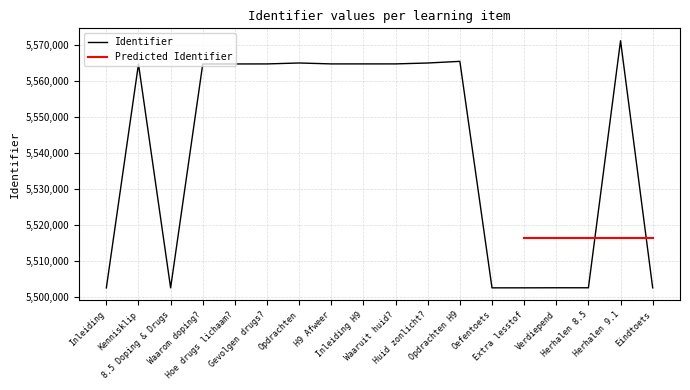

Which has a higher value, 8.5 Doping & Drugs or Gevolgen drugs??

Gevolgen drugs?